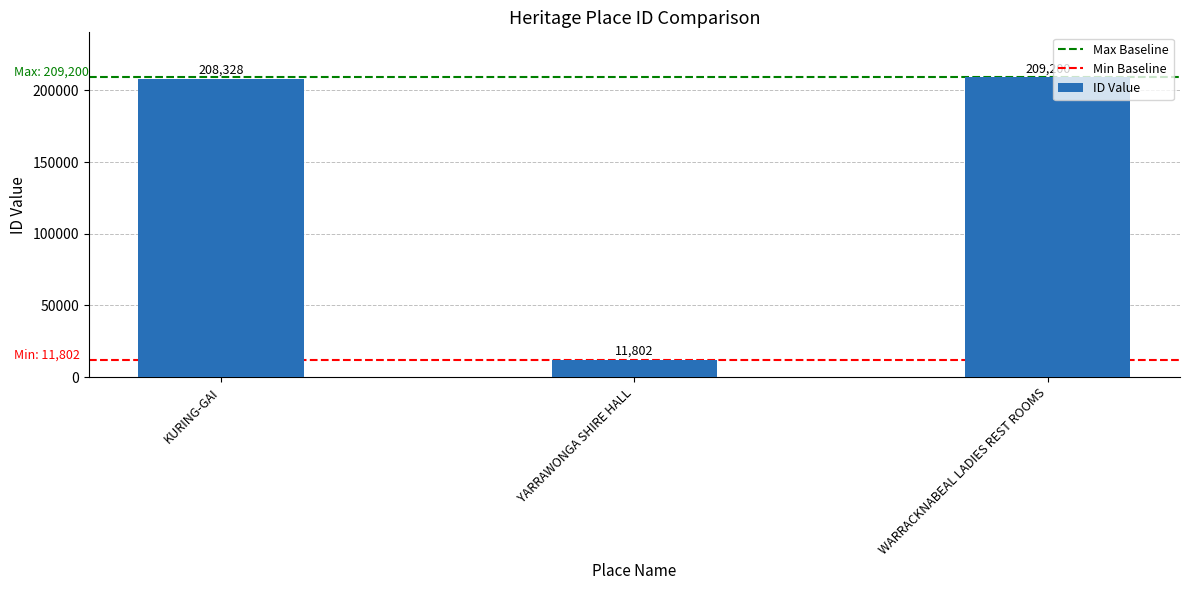

Reading left to right, what are all the values shown in this chart?

208328	11802	209200